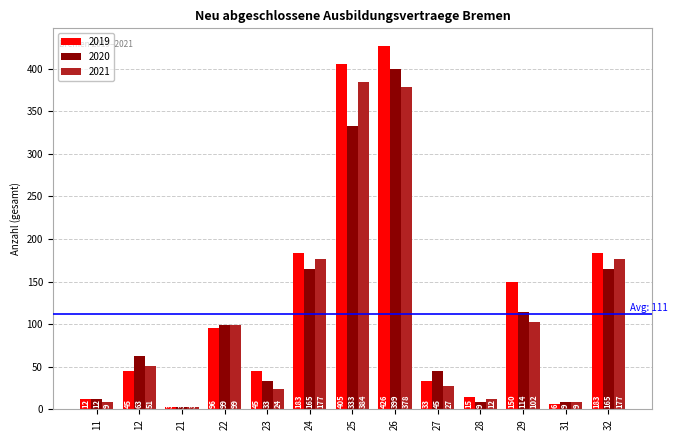

Rank the series at 23 from highest to lowest value.

2019, 2020, 2021